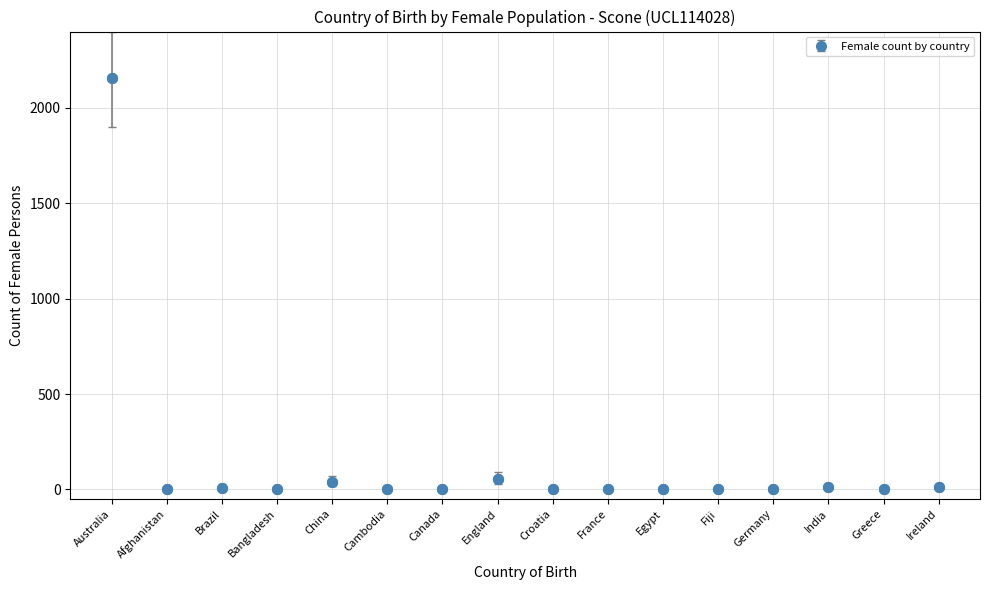

True or false: there are more than 1 points higher than both neighbors.

True